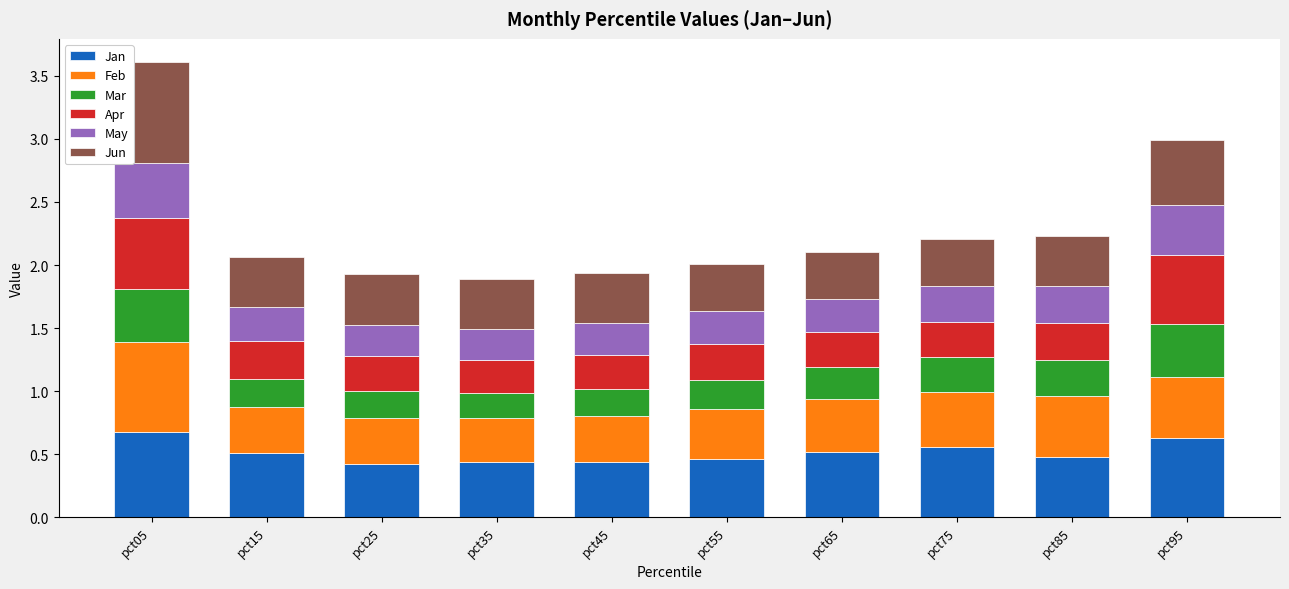

What is the total value across all series at pct65?

2.1